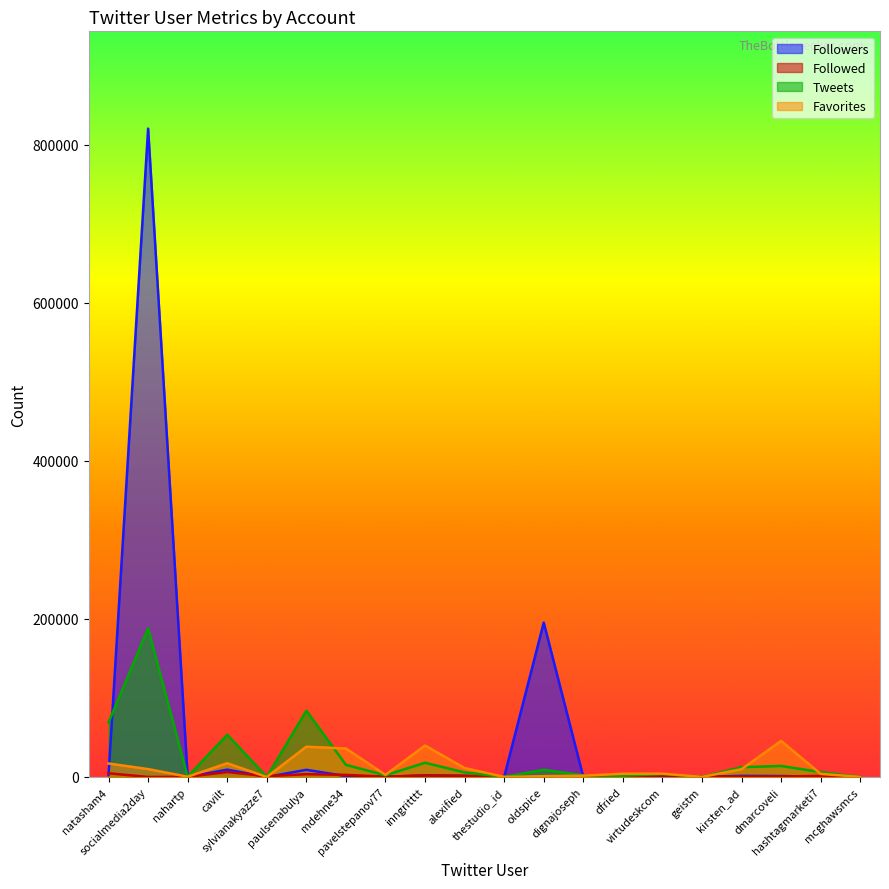

In Followers, how many points are higher than both neighbors (excluding endpoints)?

7